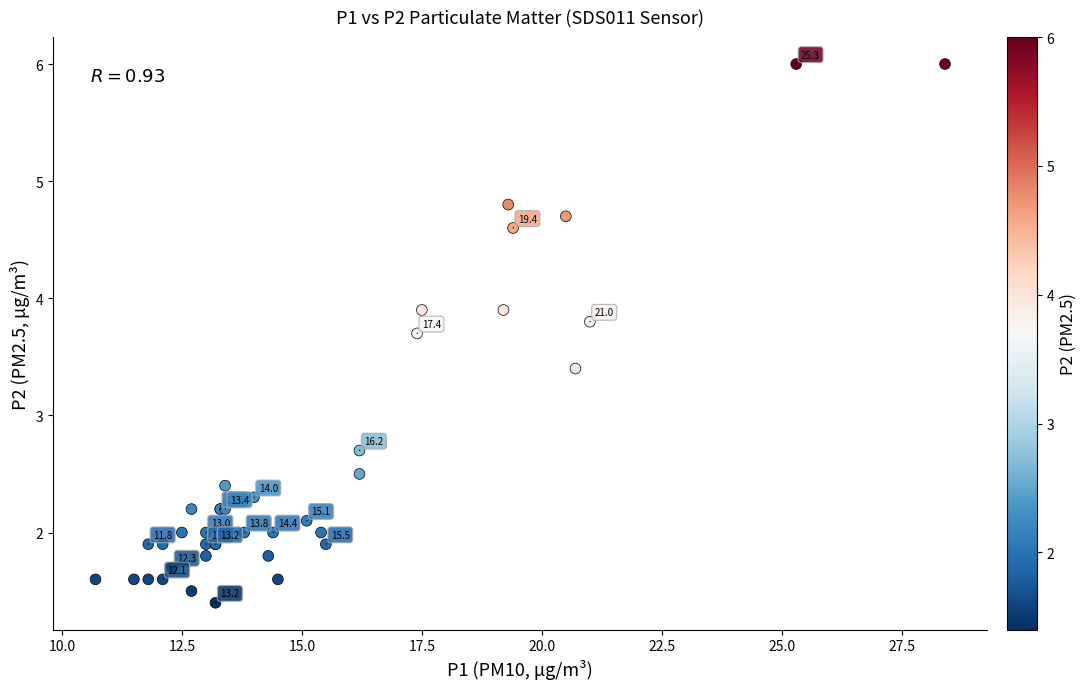

What Y value in the scatter plot is closest to 3?

2.7